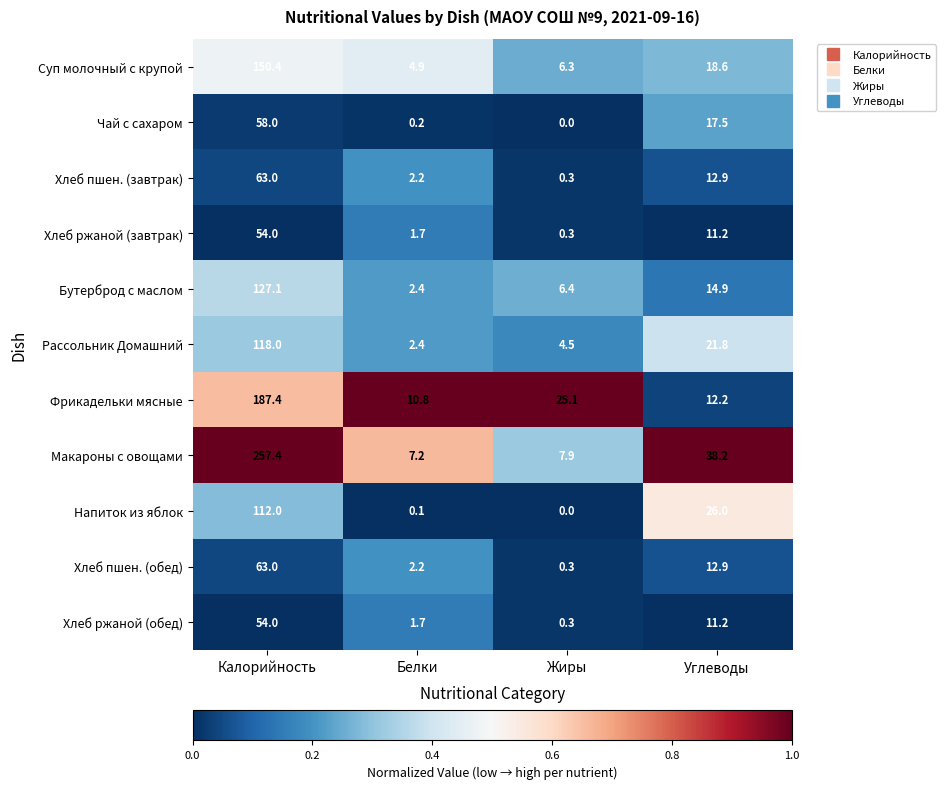

What is the difference between the highest and lowest values at Жиры?

25.1